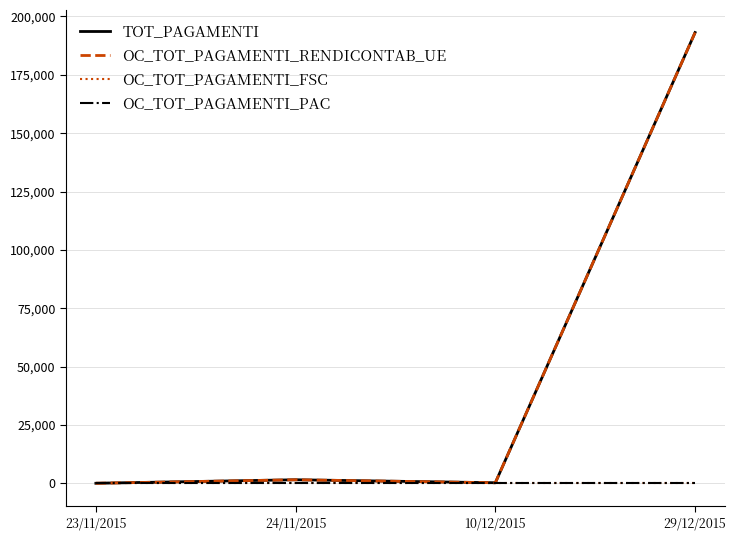

Is this an area chart (filled region under the line)?

No